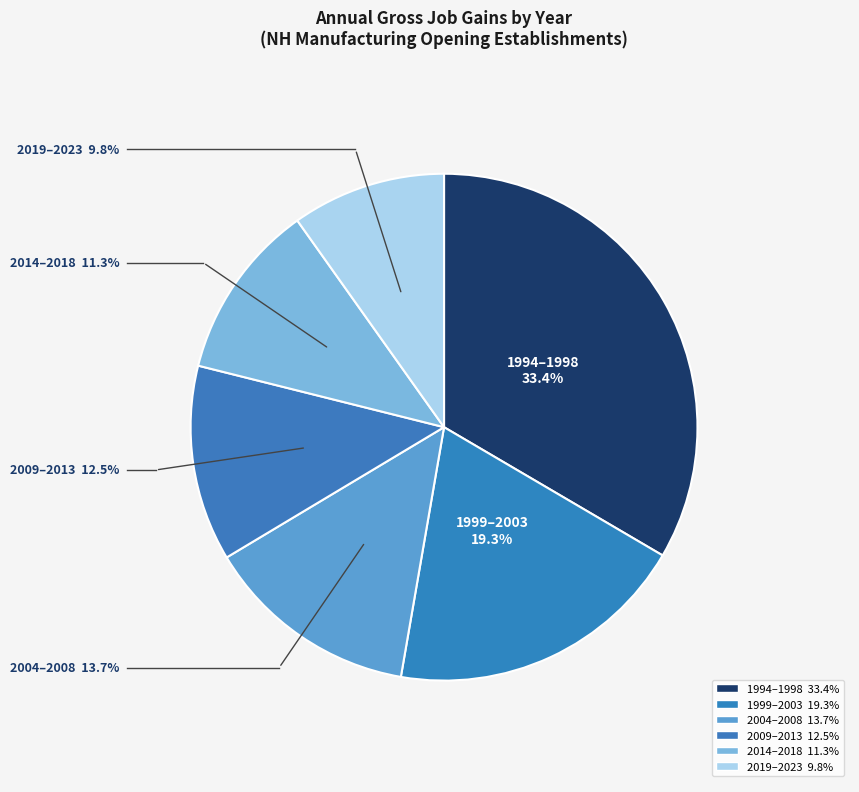

Does 2019–2023 represent more than half of the total?

No